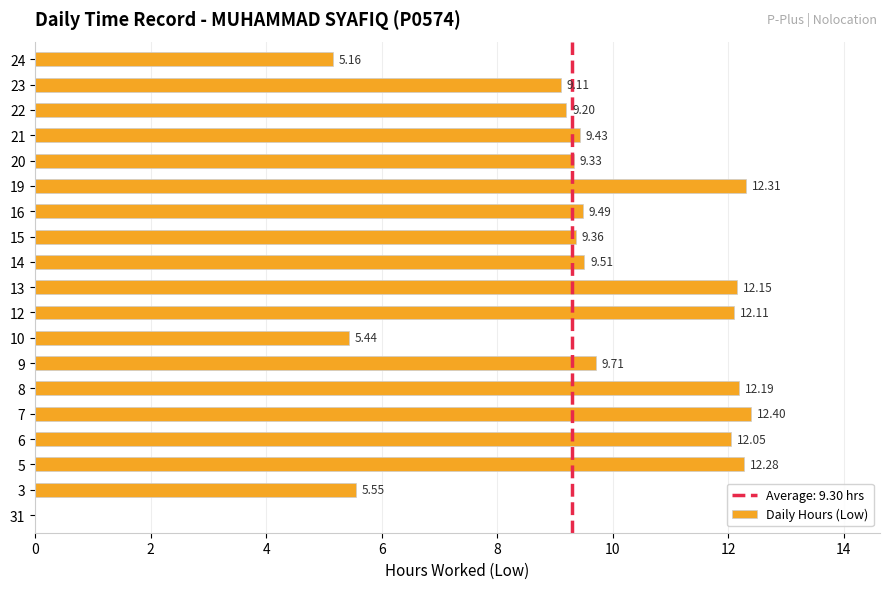

What is the ratio of the value at 19 to the value at 20?

1.3